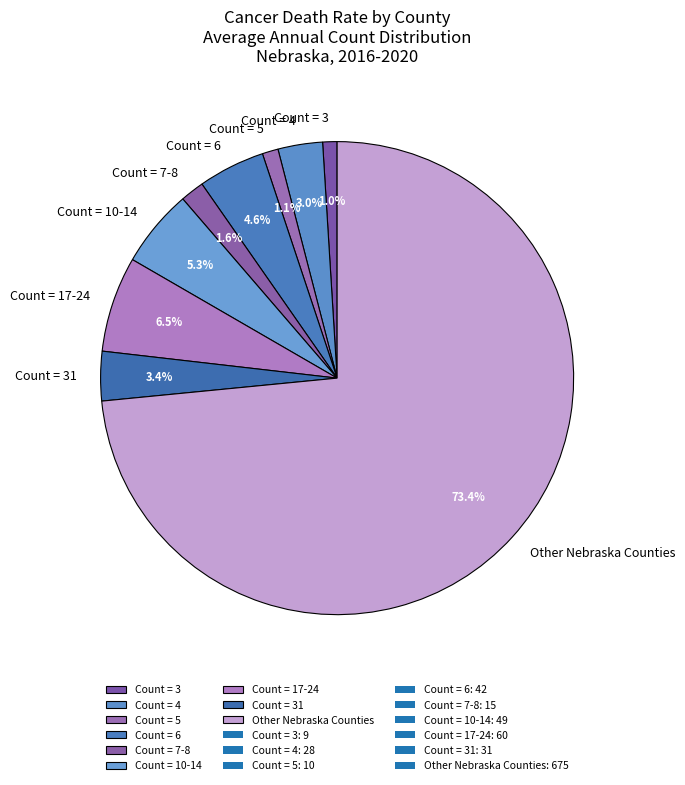

Between Count = 3 and Other Nebraska Counties, which is larger?

Other Nebraska Counties